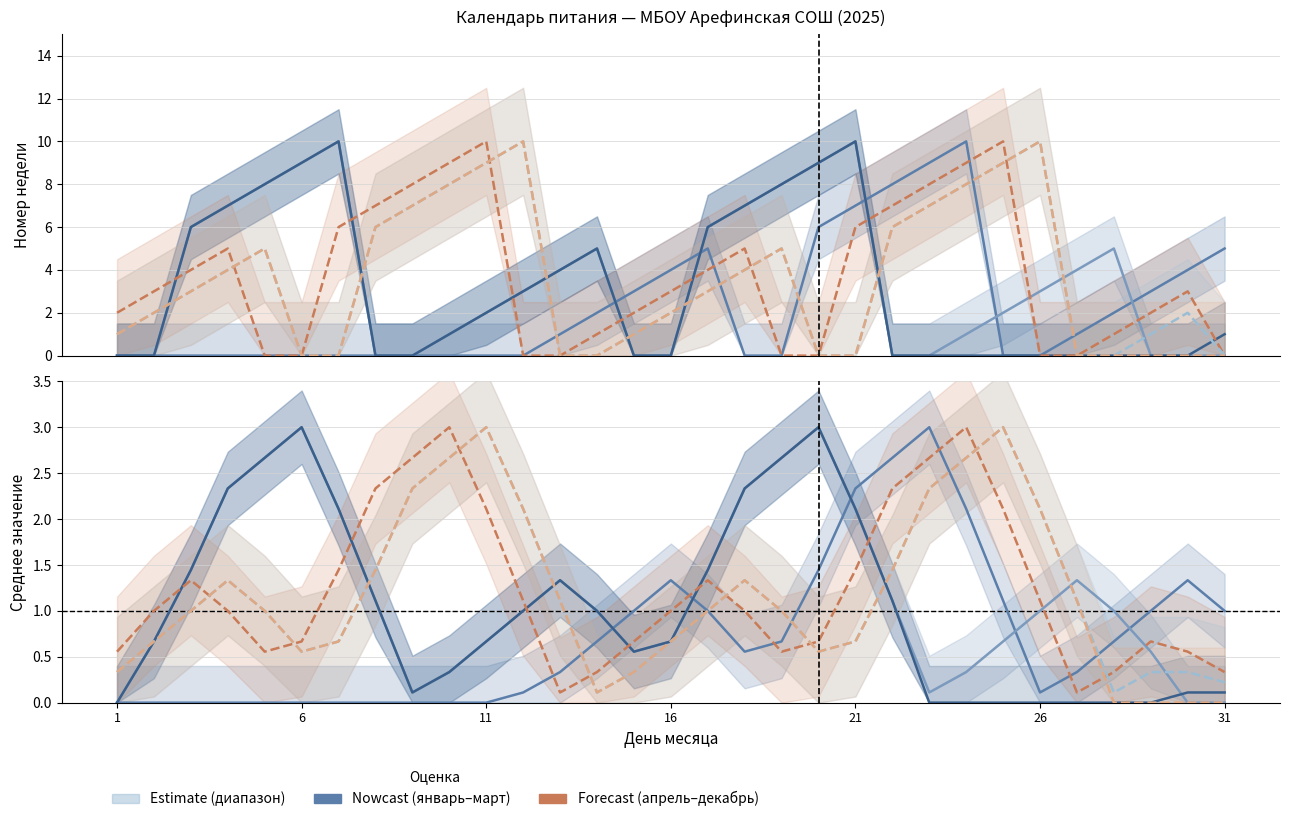

At how many categories does at least one series exceed 1?

24